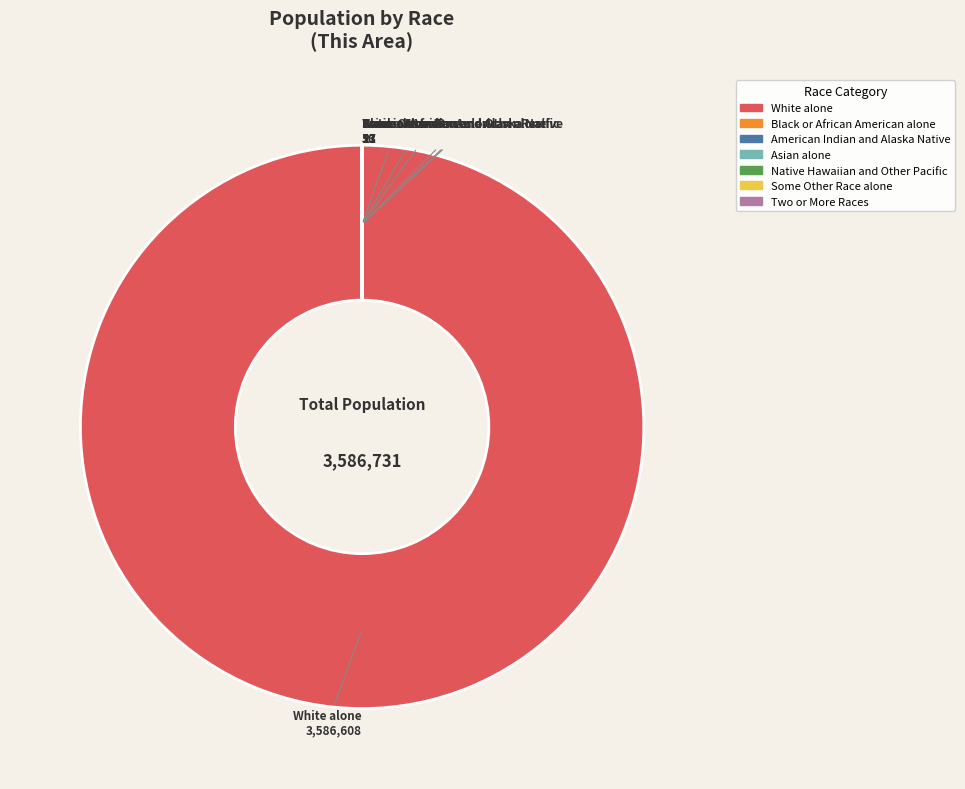

What is the largest slice in the pie chart?

White alone